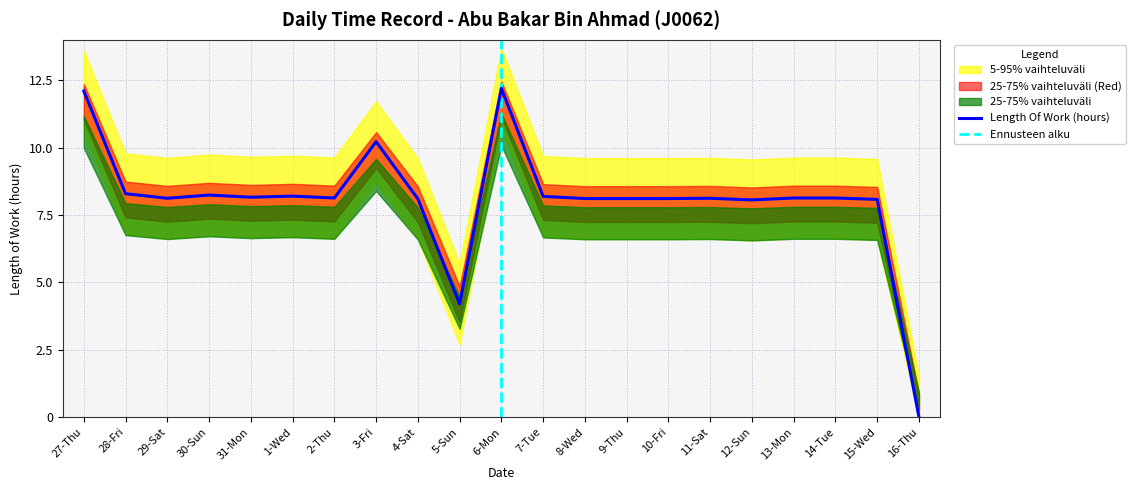

The value at 14-Tue is 11.1. True or false?

False